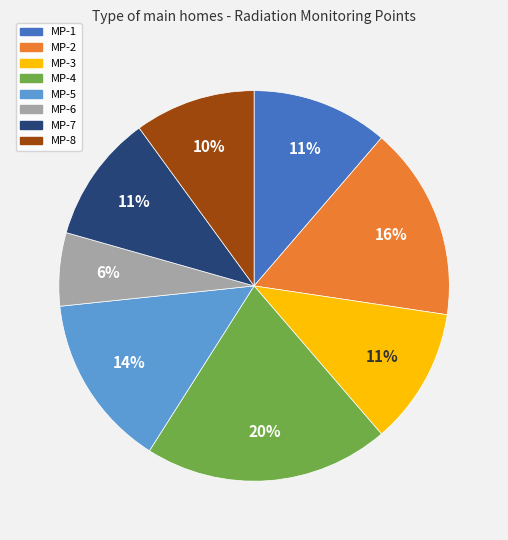

The MP-1 slice represents 23% of the pie. True or false?

False